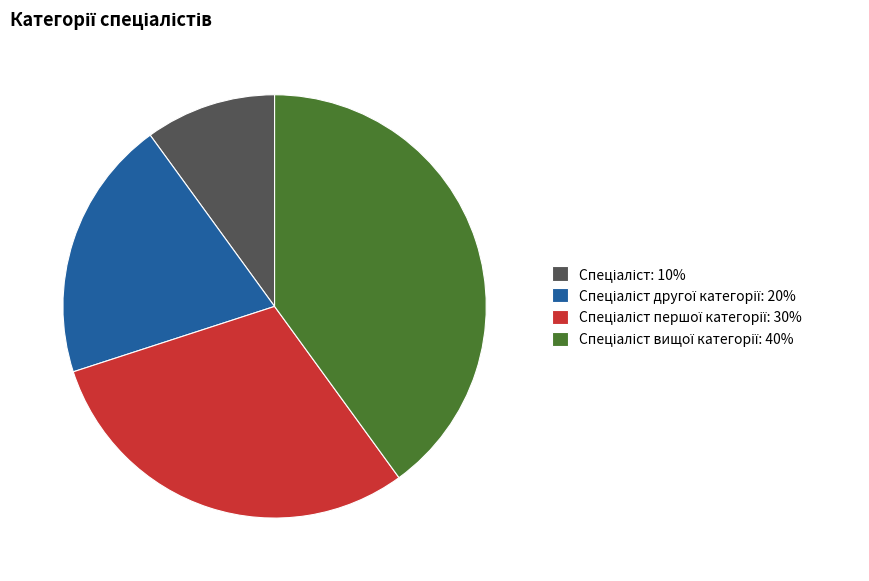

Count the number of slices in the pie.

4